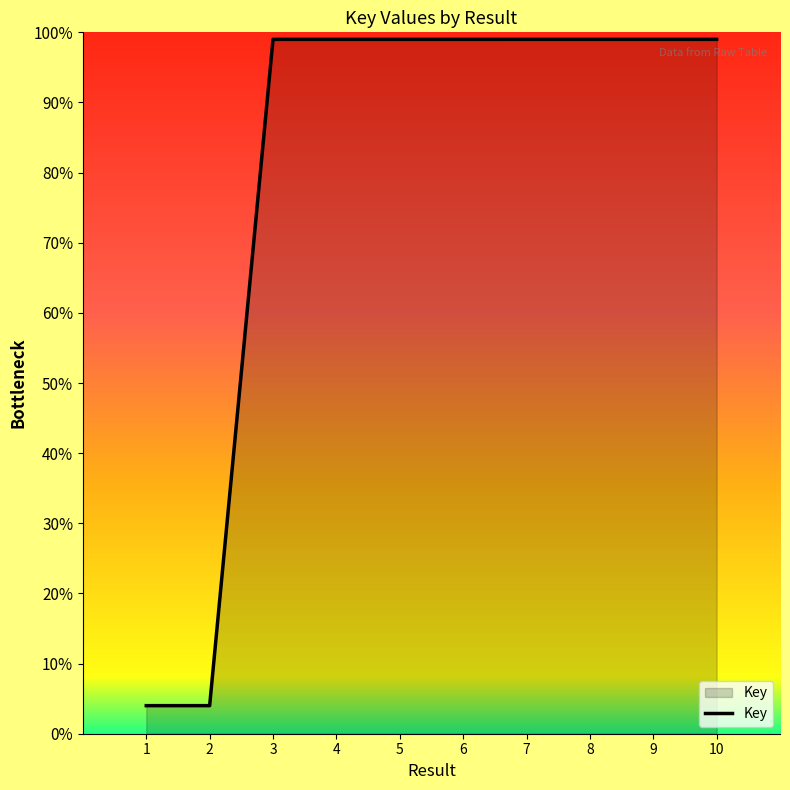

At which category does the chart reach its minimum across all series?

1